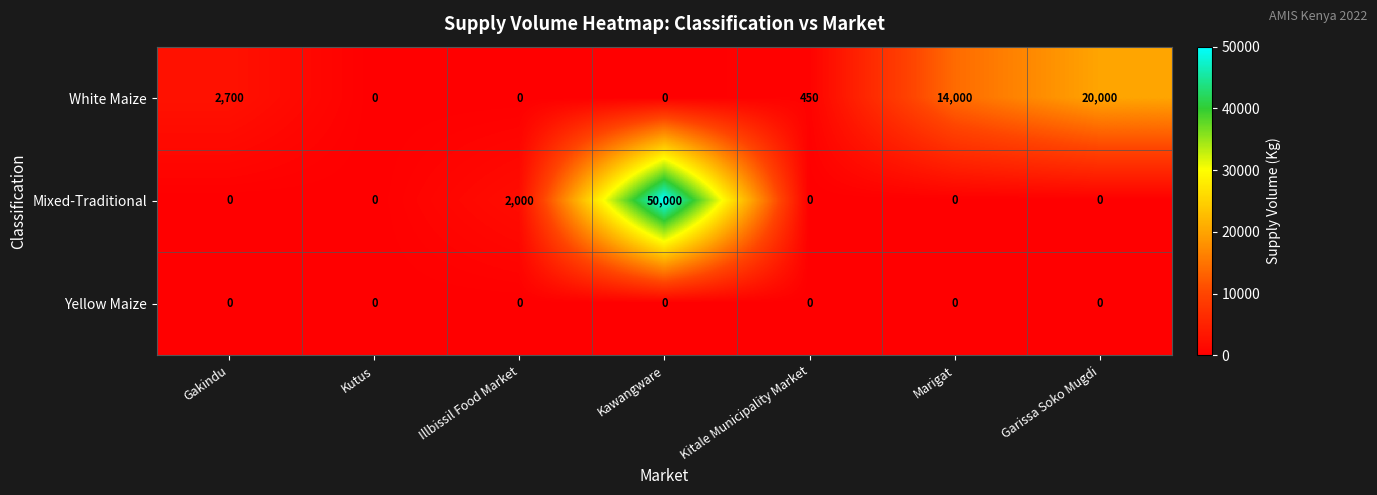

Which series has the largest total across all categories?

Mixed-Traditional